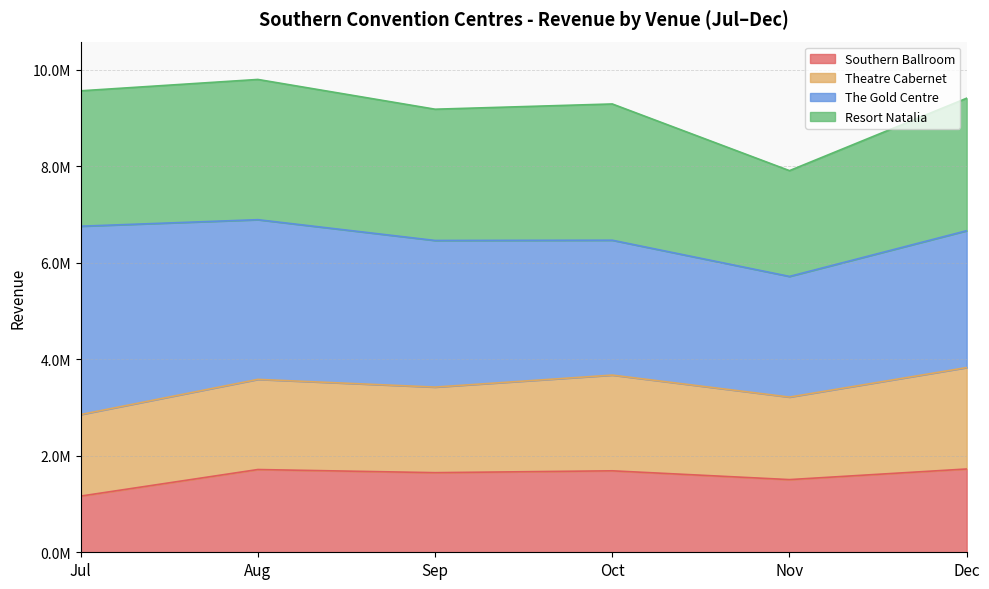

At which label does Resort Natalia reach its peak?

Aug